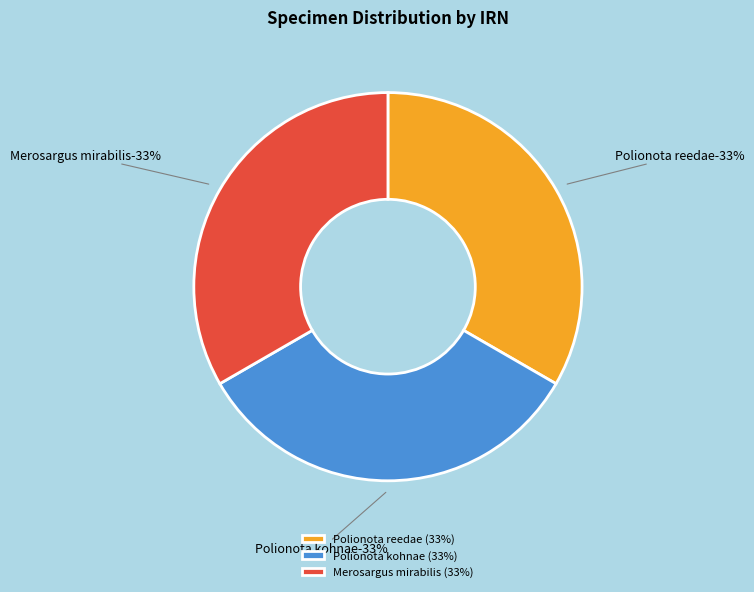

To the nearest percent, what percentage of the pie is 9f750453-b4d2-4139-9460-84a998d28fd5?

33%